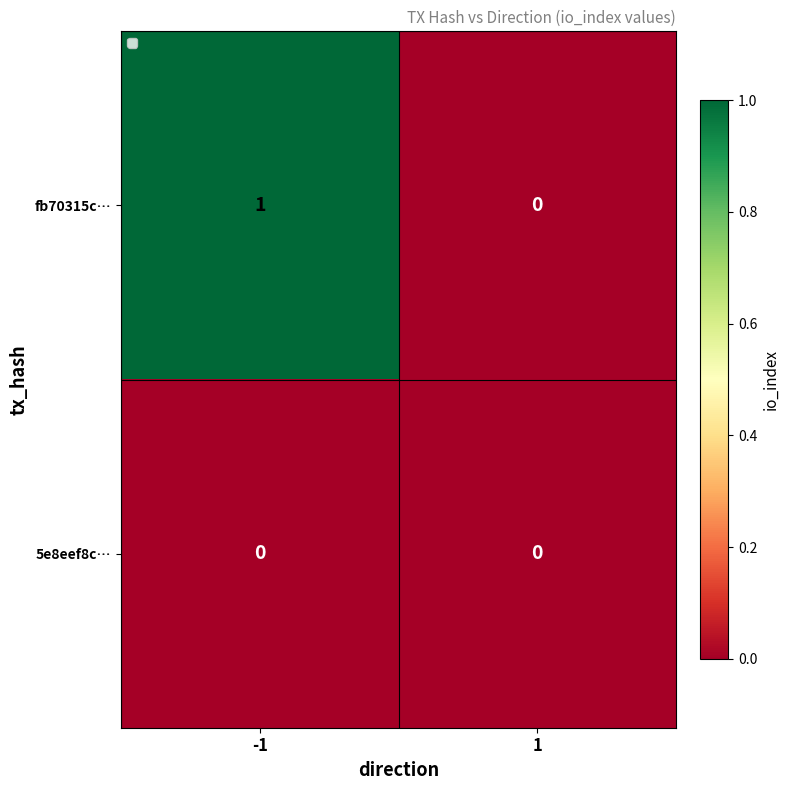

List the series in order of their overall mean, highest first.

fb70315c…, 5e8eef8c…